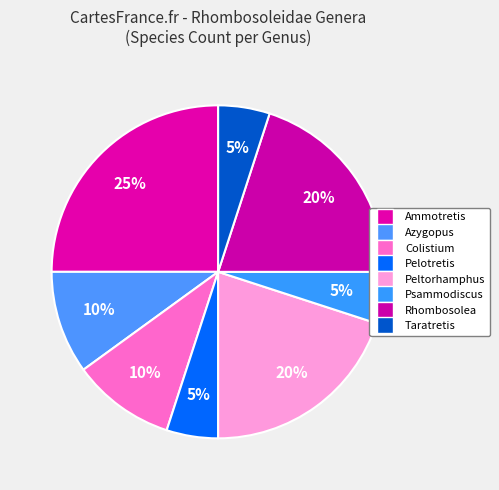

What portion of the pie excludes Azygopus?

90.0%